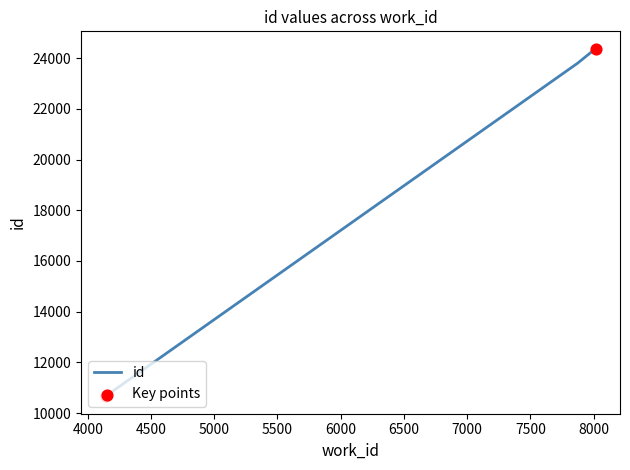

What is the change in value from 4141 to 8015?

+13720